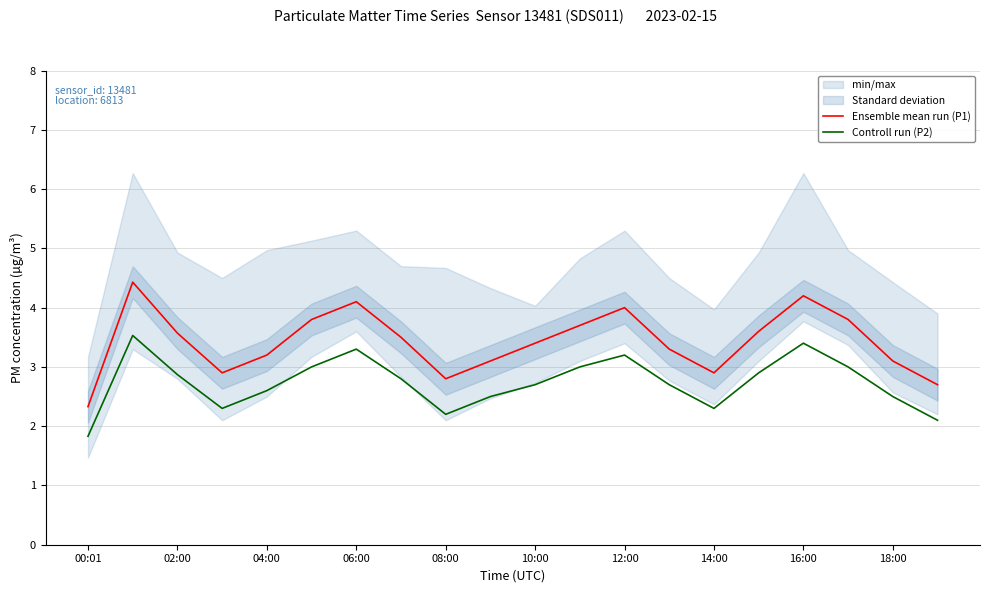

True or false: Controll run (P2) and Ensemble mean run (P1) cross at least once.

False